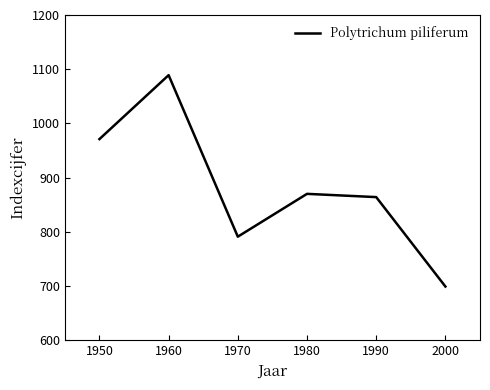

What is the minimum value shown in the chart?

699